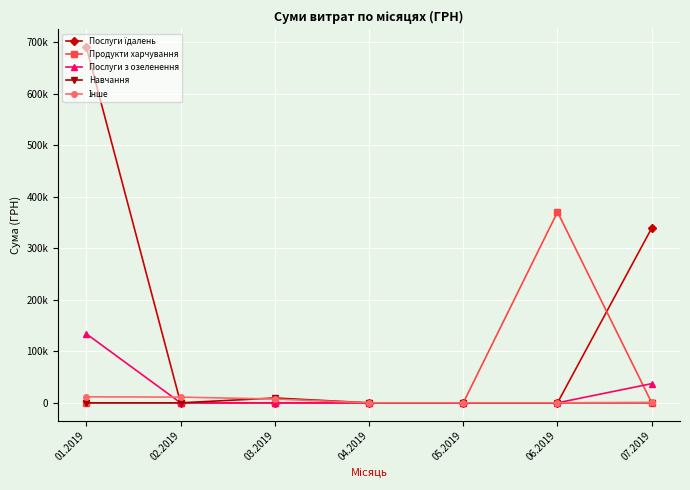

At how many categories does at least one series exceed 36484?

3